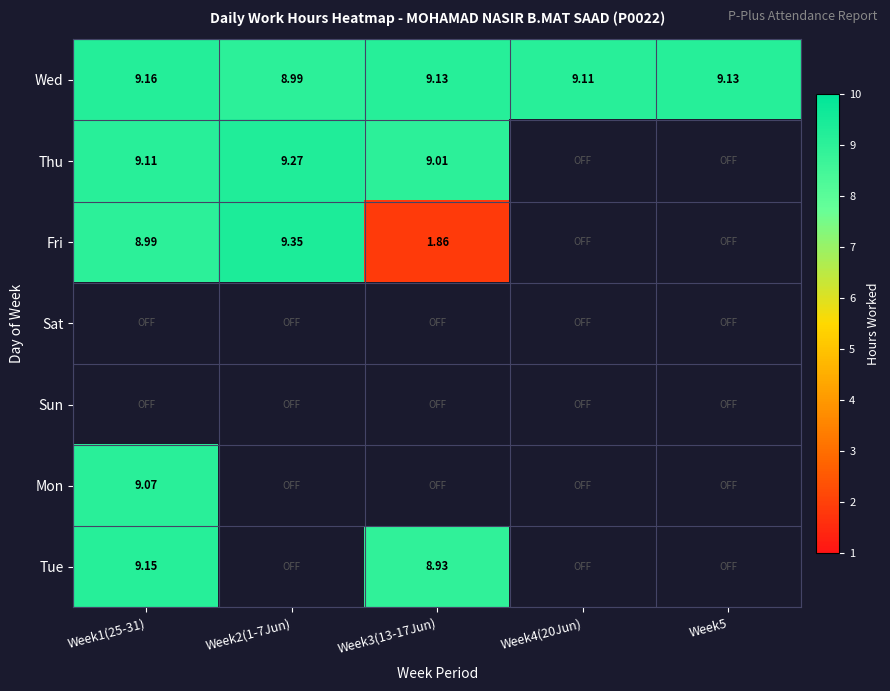

At how many categories does at least one series exceed 0?

5